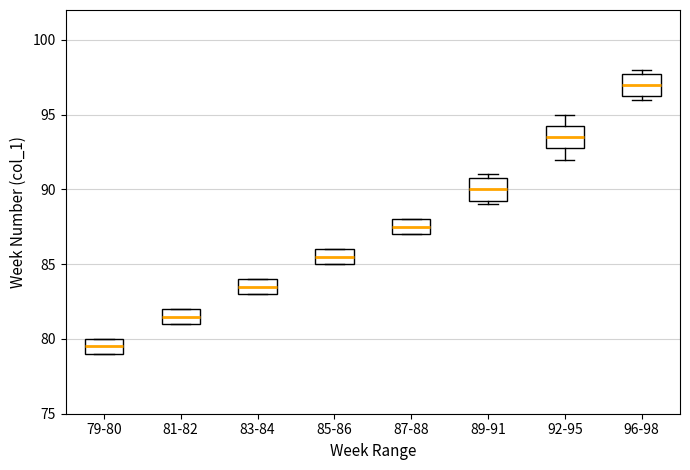

Which box has the highest median line?

96-98